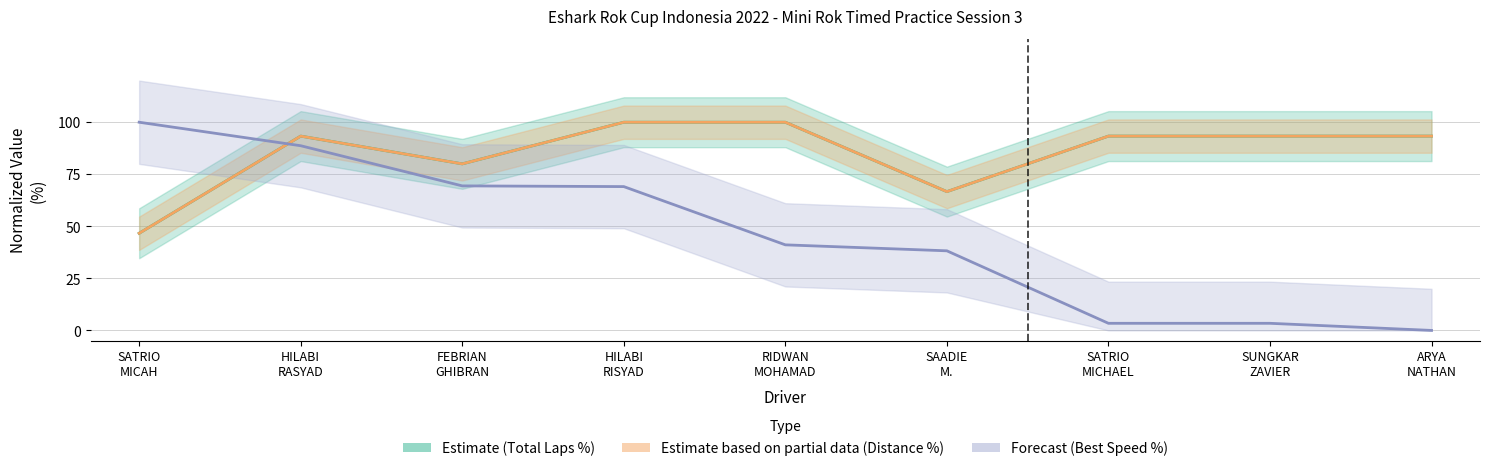

What is the approximate value of Estimate (Total Laps %) at FEBRIAN
GHIBRAN?

80.0